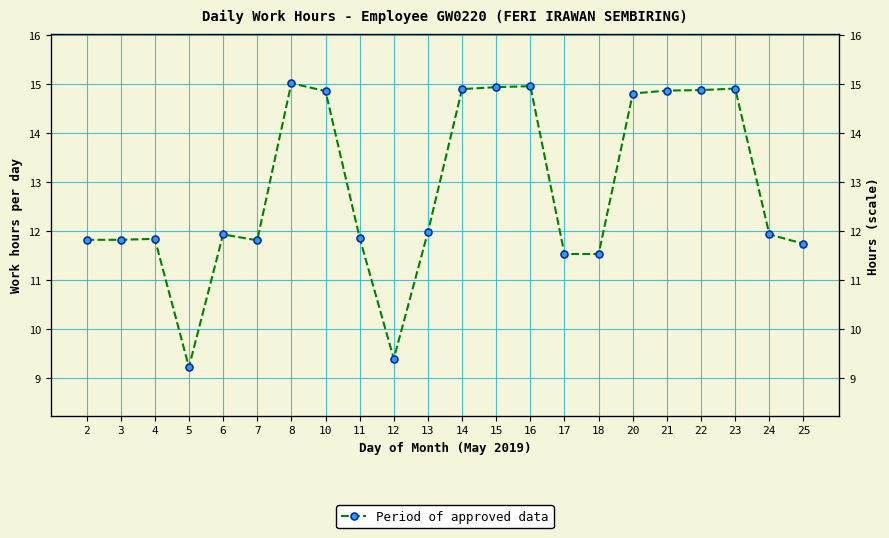

At which category does the data reach its first local valley?

5